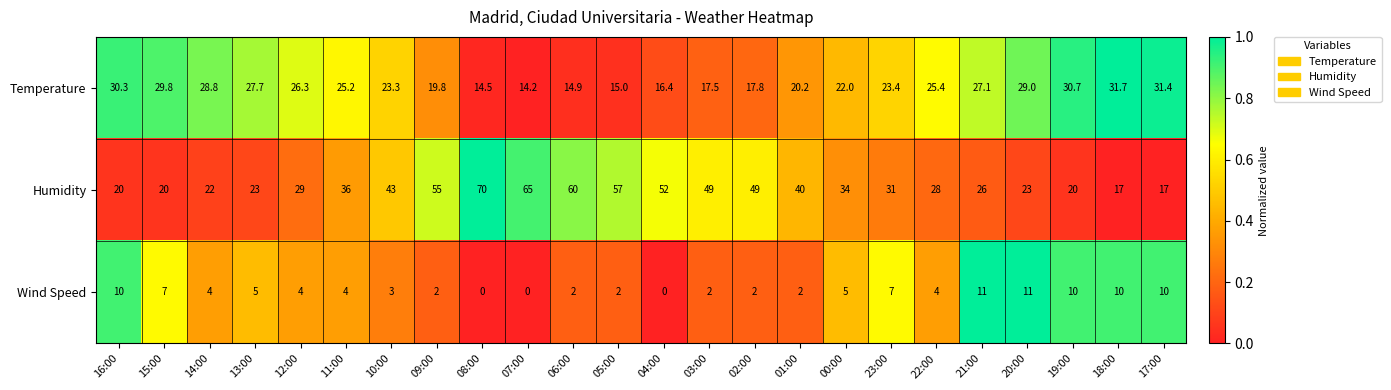

What is the maximum value shown in the chart?

70.0